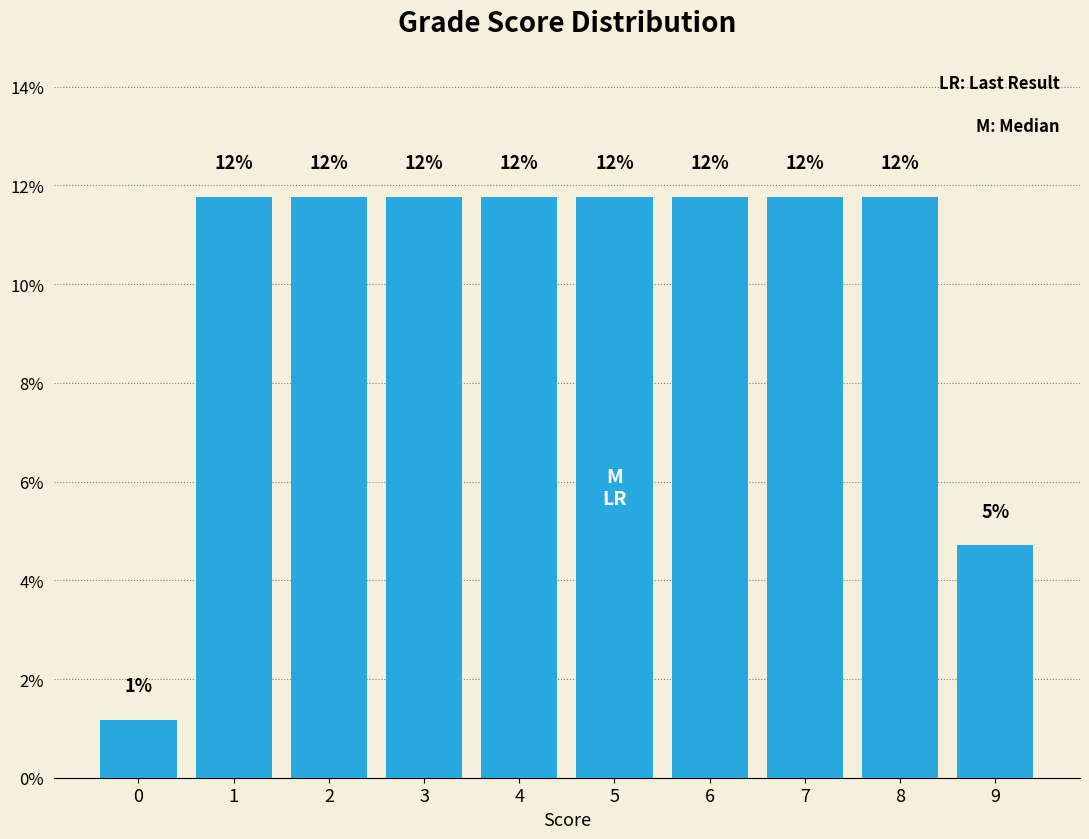

Are the bars horizontal?

No